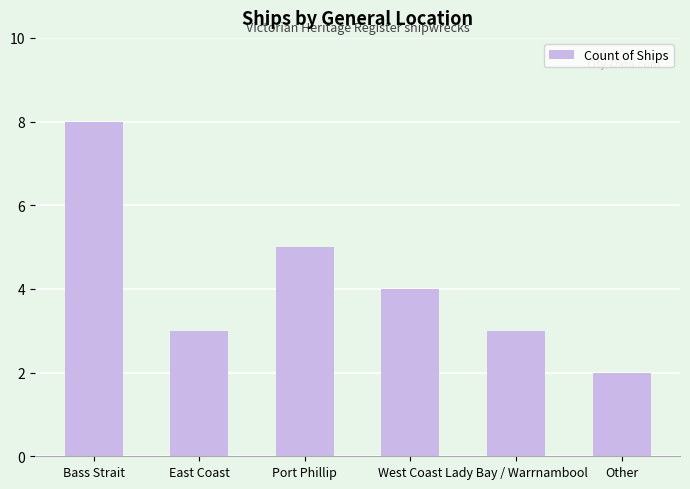

How many values are between 3 and 5?

4